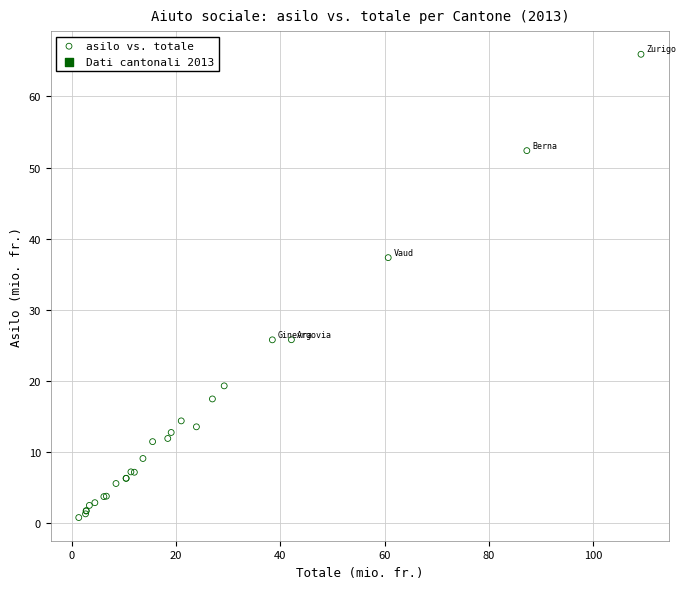

What Y value in the scatter plot is closest to 33?

37.4